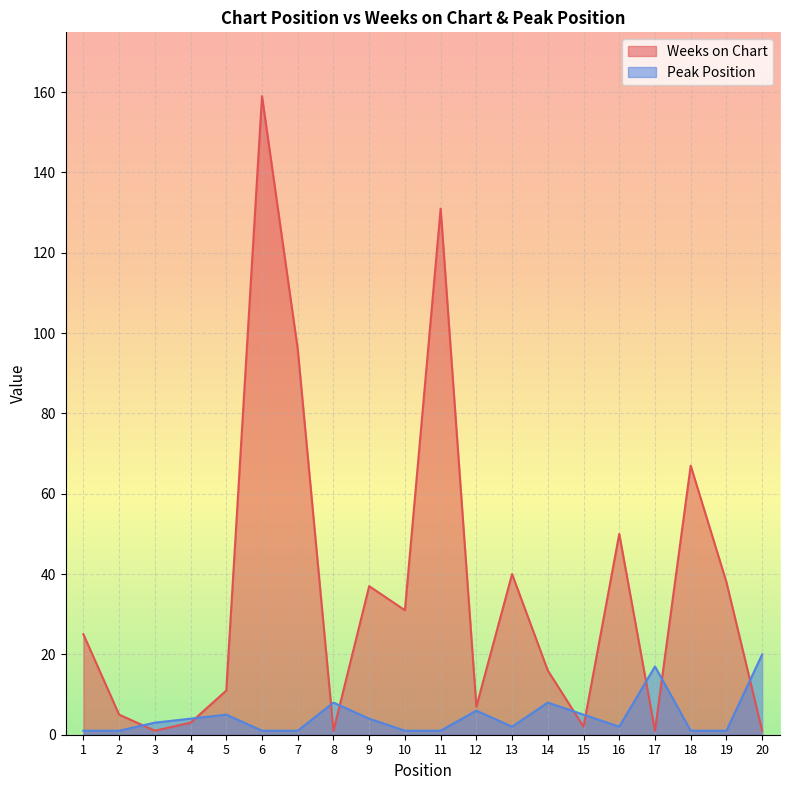

What are all the series names shown in the legend?

Weeks on Chart, Peak Position